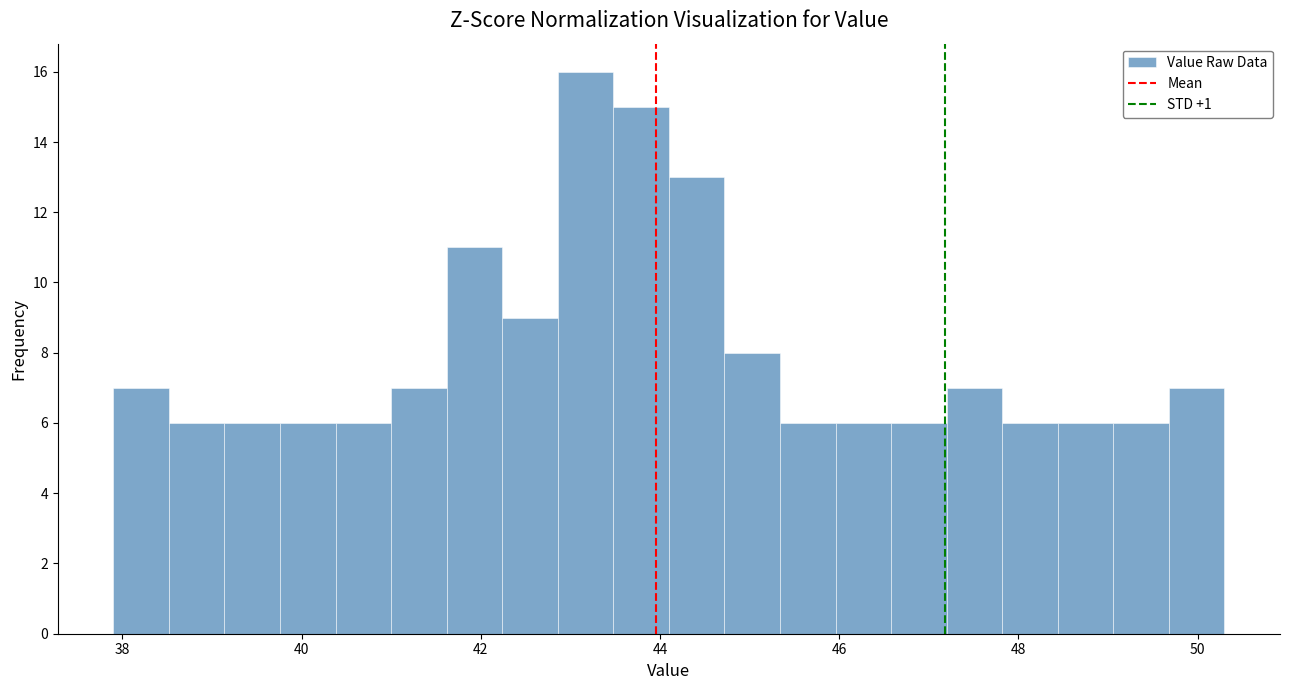

Read against the x-axis, roughly where is the centre of the tallest bar?

43.2